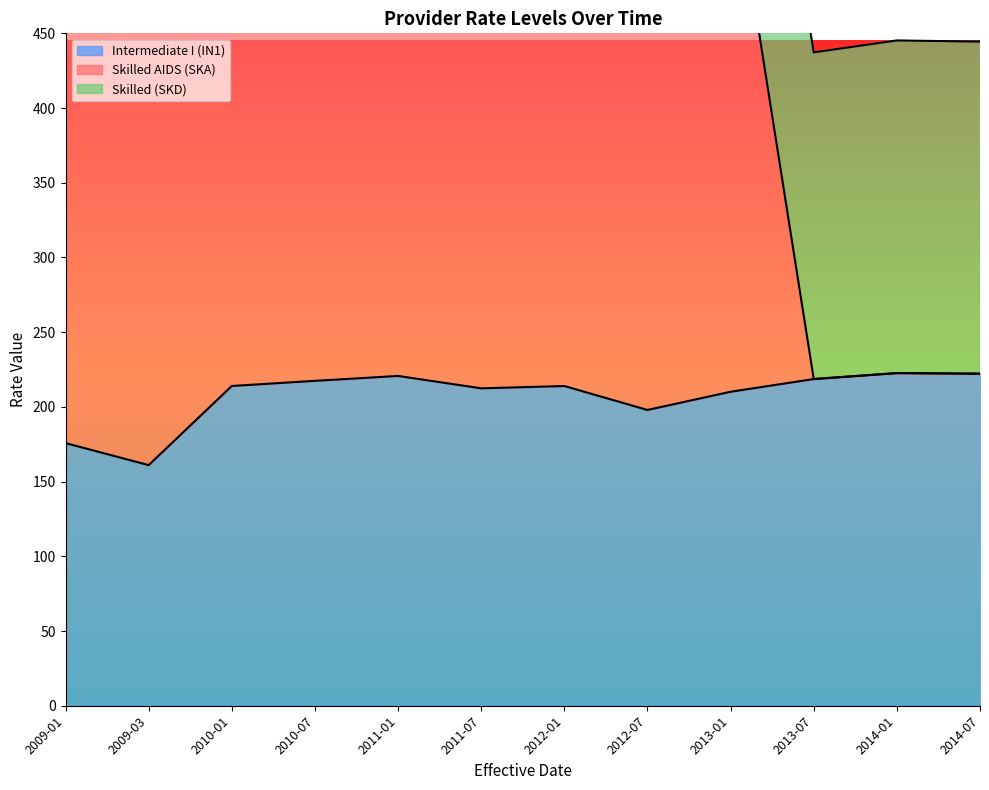

What is the total value across all series at 2011-07?

783.5